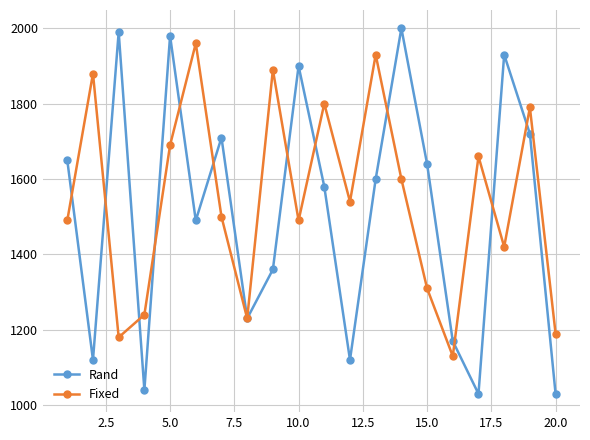

What is the lowest value of the Fixed series?

1130